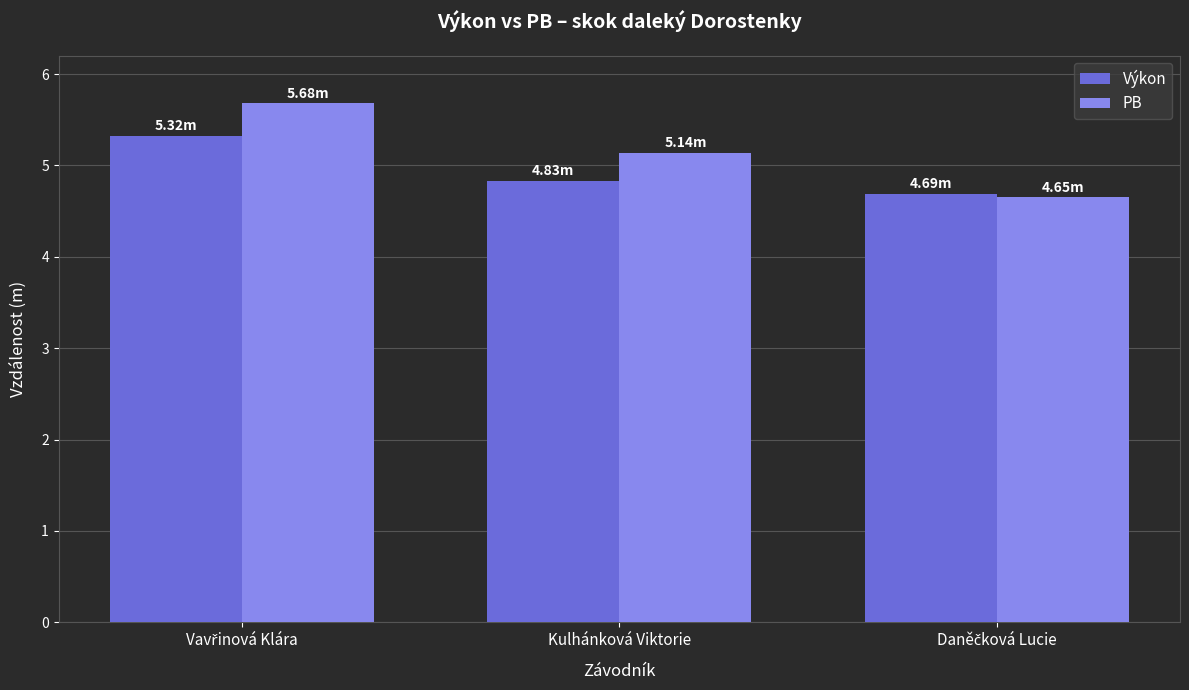

What is the lowest value of the Výkon series?

4.7